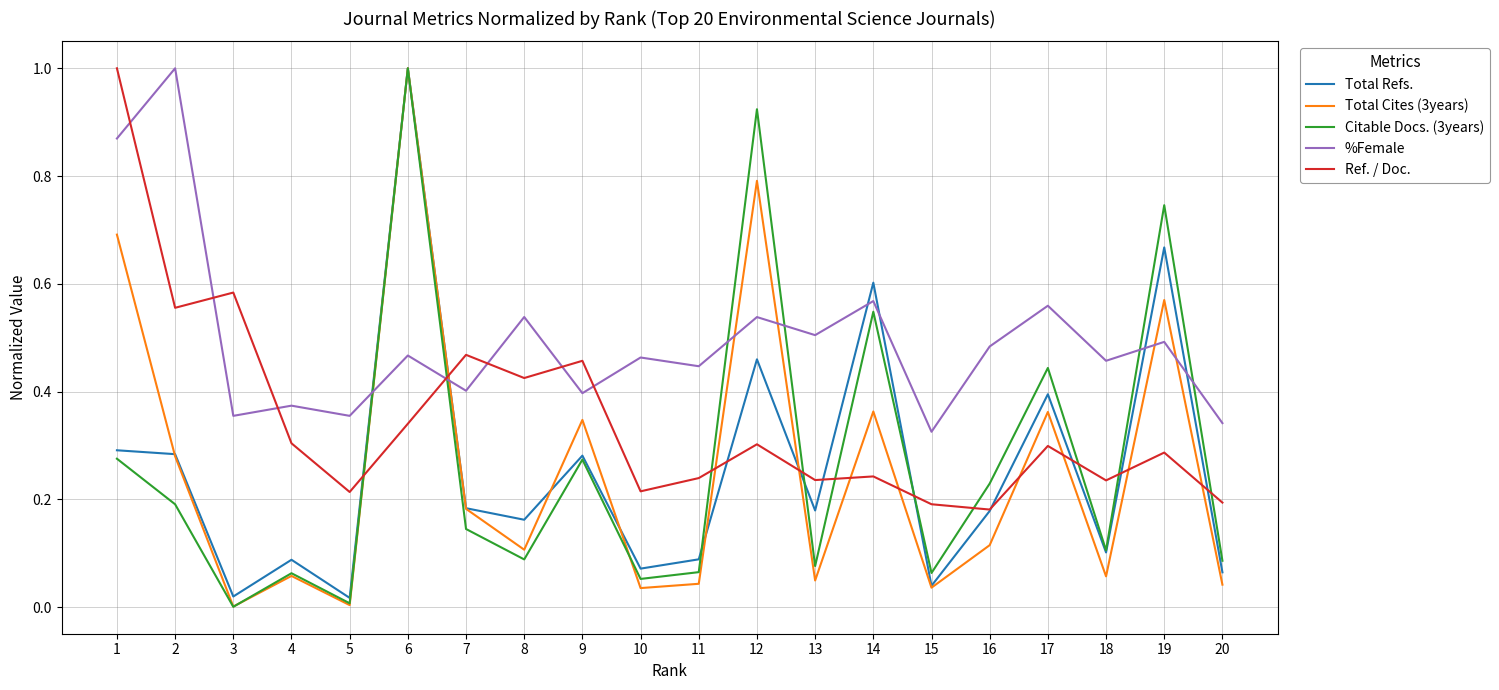

Where do Ref. / Doc. and %Female first cross each other?

1 and 2